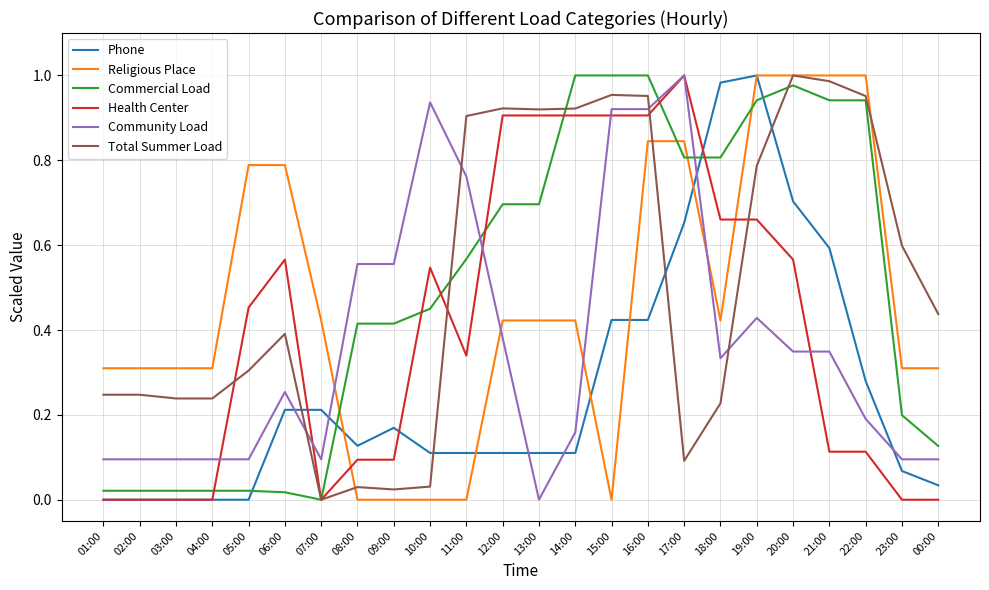

True or false: Phone has a value of 0.1 at 00:00.

False